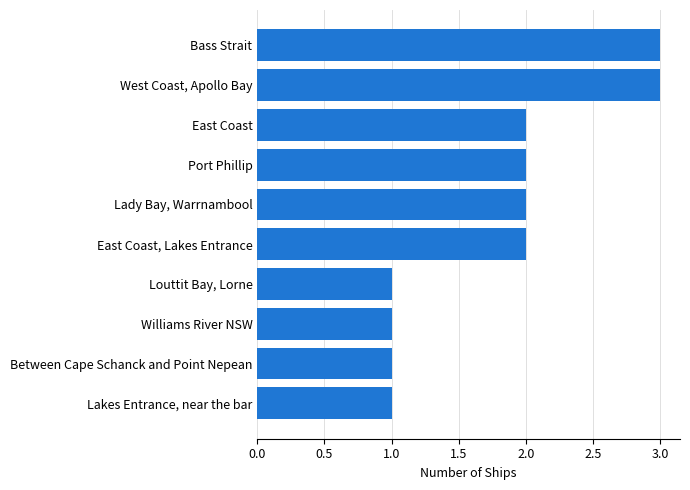

The chart shows a value of 1 at Lakes Entrance, near the bar. True or false?

True